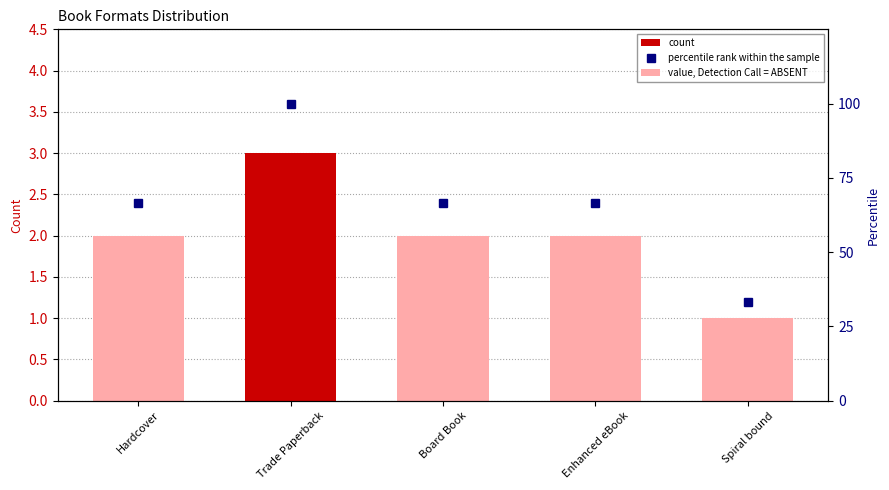

Rank the categories by percentile rank within the sample value from lowest to highest.

Spiral bound, Hardcover, Board Book, Enhanced eBook, Trade Paperback